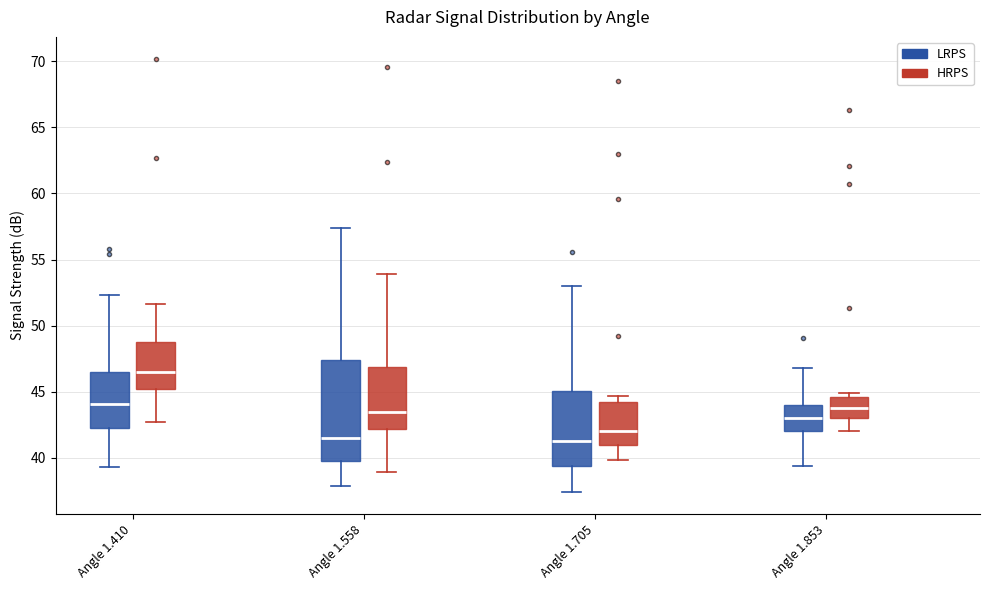

Reading left to right, read every box against the y-axis: the position of its median line, the range the box covers, and the ends of its whiskers. The values are not printed on the chart, so give them approximately, as read against the axis.

Angle 1.410 (LRPS): median 44.0, box 42.5 to 46.5, whiskers 39.5 to 52.5
Angle 1.410 (HRPS): median 46.5, box 45.0 to 49.0, whiskers 42.5 to 51.5
Angle 1.558 (LRPS): median 41.5, box 39.5 to 47.5, whiskers 38.0 to 57.5
Angle 1.558 (HRPS): median 43.5, box 42.0 to 47.0, whiskers 39.0 to 54.0
Angle 1.705 (LRPS): median 41.5, box 39.5 to 45.0, whiskers 37.5 to 53.0
Angle 1.705 (HRPS): median 42.0, box 41.0 to 44.5, whiskers 40.0 to 44.5 (just above the box's upper edge)
Angle 1.853 (LRPS): median 43.0, box 42.0 to 44.0, whiskers 39.5 to 47.0
Angle 1.853 (HRPS): median 44.0, box 43.0 to 44.5, whiskers 42.0 to 45.0